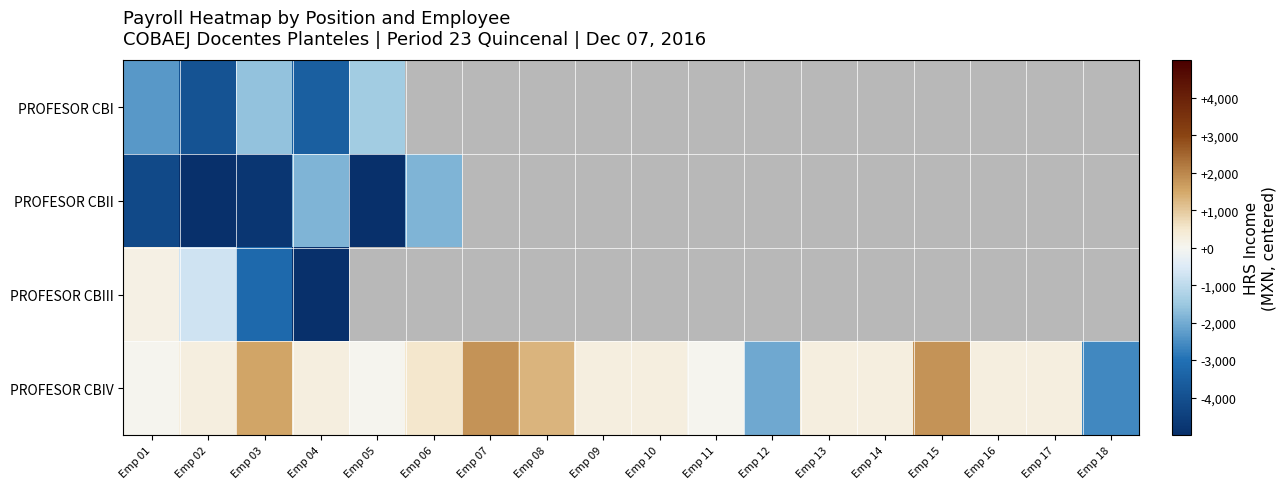

What is the highest value of the PROFESOR CBII series?

-1852.2